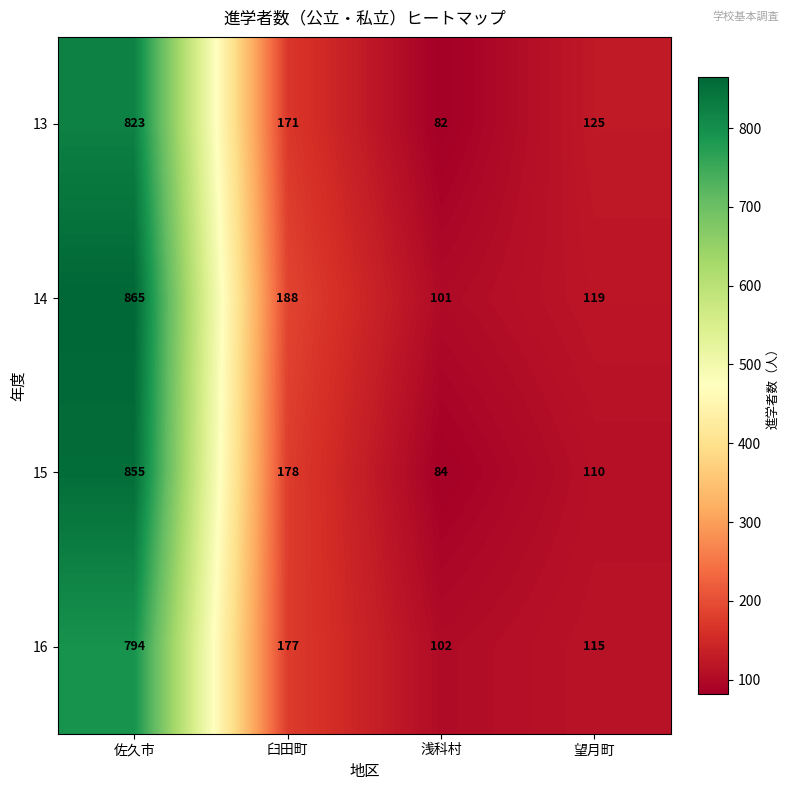

Reading left to right, extract all data points from this chart.

13: 佐久市=823	臼田町=171	浅科村=82	望月町=125
14: 佐久市=865	臼田町=188	浅科村=101	望月町=119
15: 佐久市=855	臼田町=178	浅科村=84	望月町=110
16: 佐久市=794	臼田町=177	浅科村=102	望月町=115